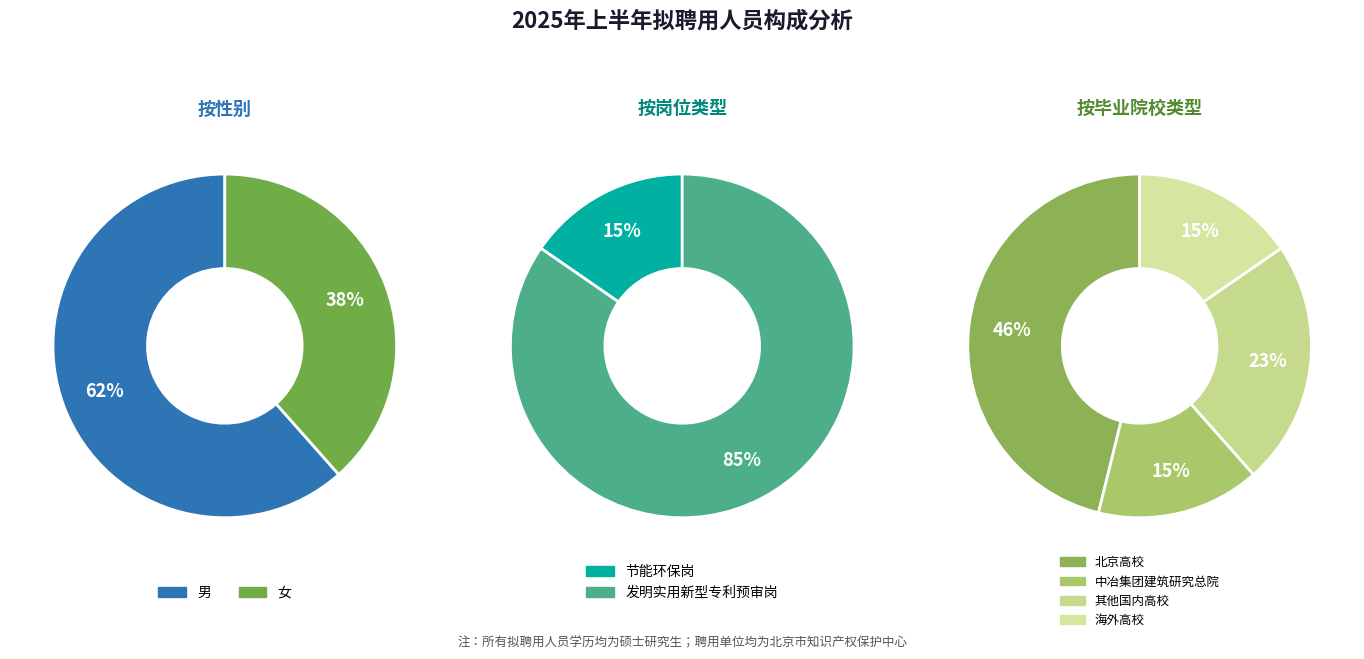

Does 男 account for over 50% of the chart?

Yes